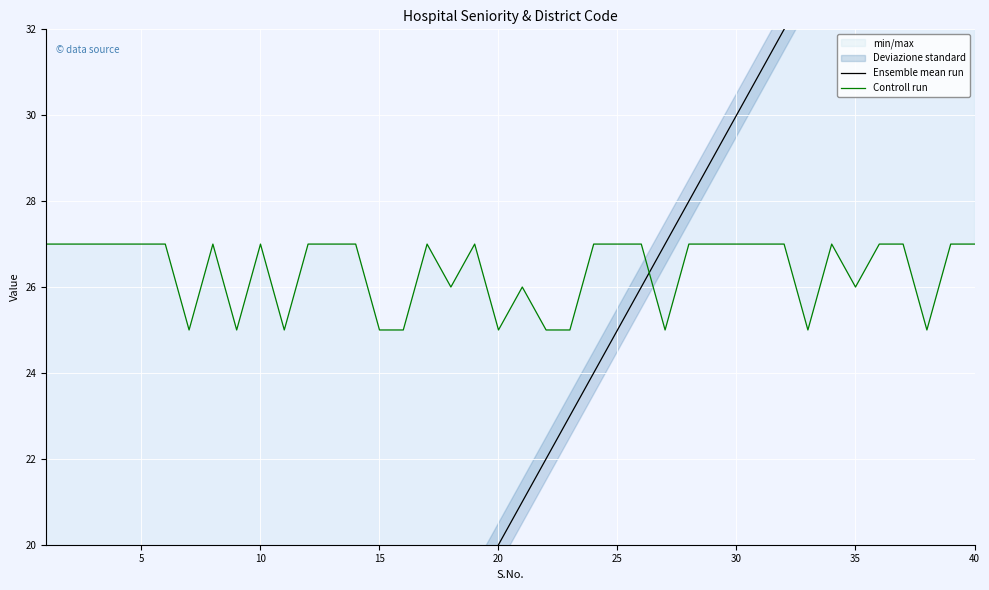

What is the difference between the highest and lowest values at 40?

13